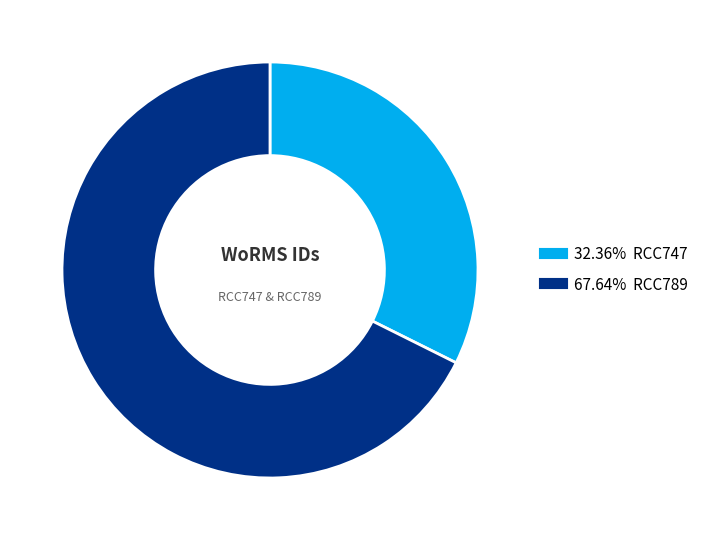

Is there a majority slice in this chart?

Yes